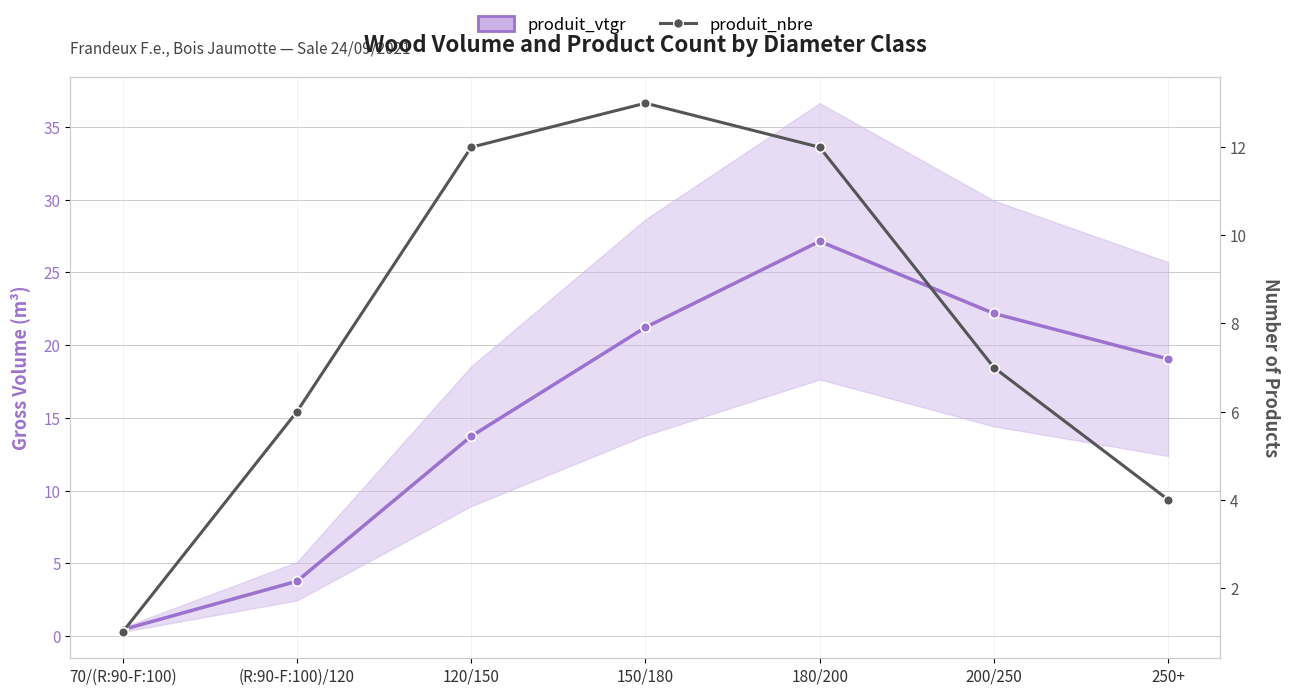

Reading left to right, transcribe all the data shown in this chart.

produit_vtgr: 0.4	3.8	13.7	21.2	27.1	22.2	19.0
produit_nbre: 1.0	6.0	12.0	13.0	12.0	7.0	4.0